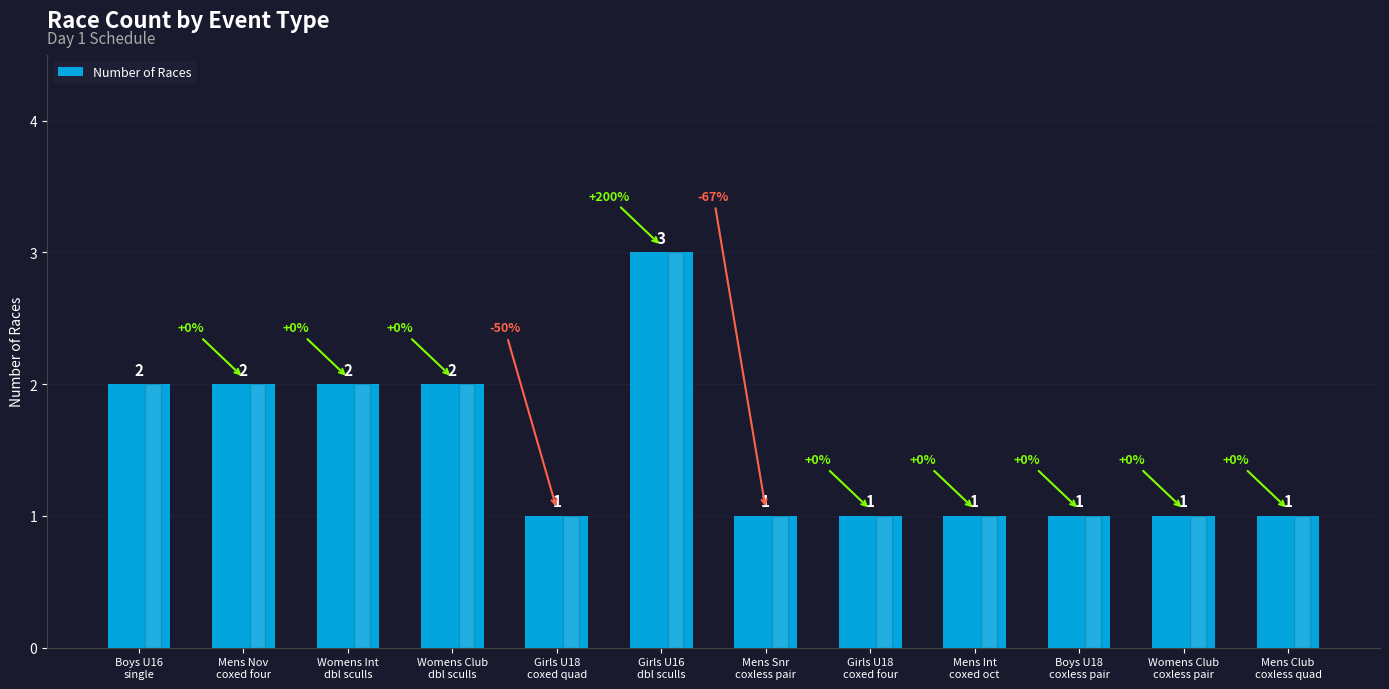

What is the label of the 2nd bar from the right?

Womens Club
coxless pair